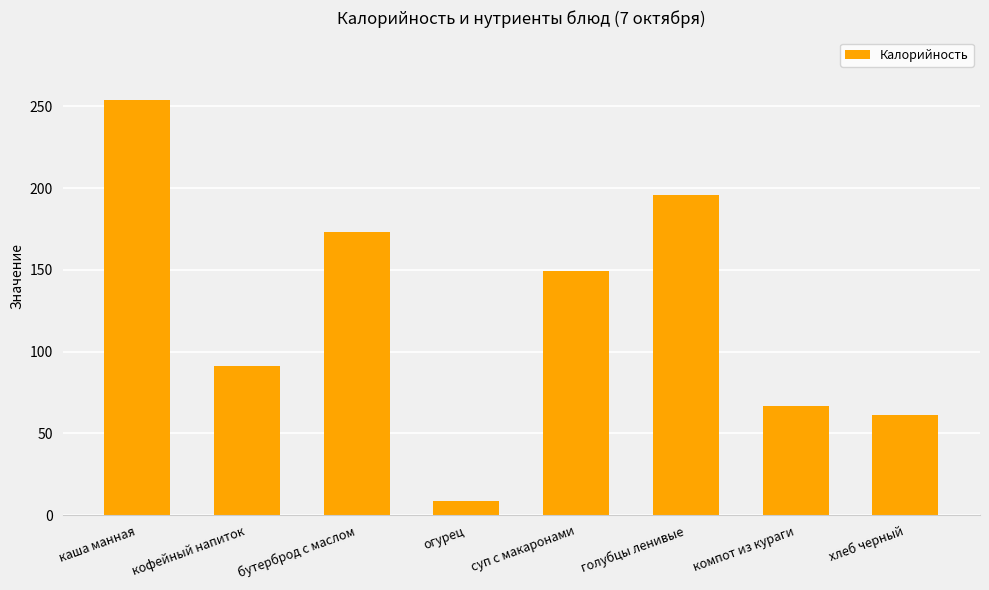

Where does the data first go above 149?

каша манная